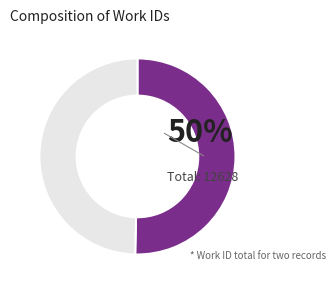

Is there any slice that represents more than half of the pie?

Yes